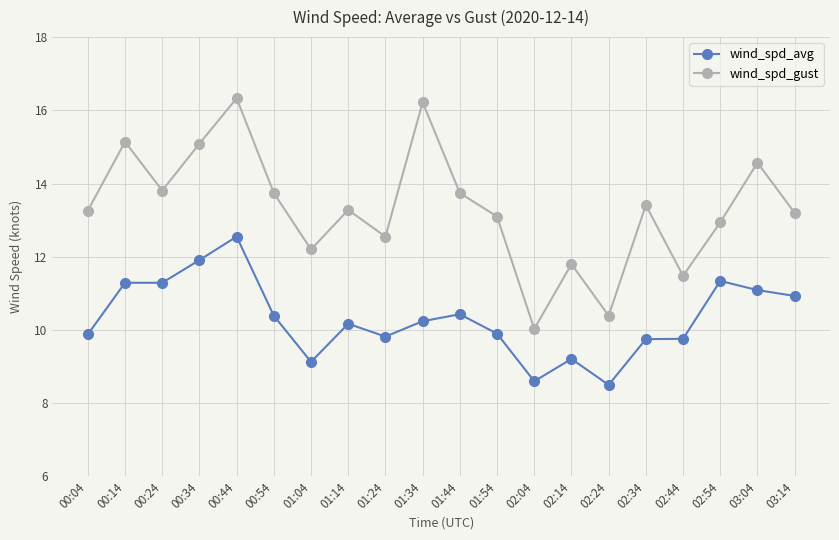

True or false: wind_spd_avg and wind_spd_gust intersect in this chart.

False